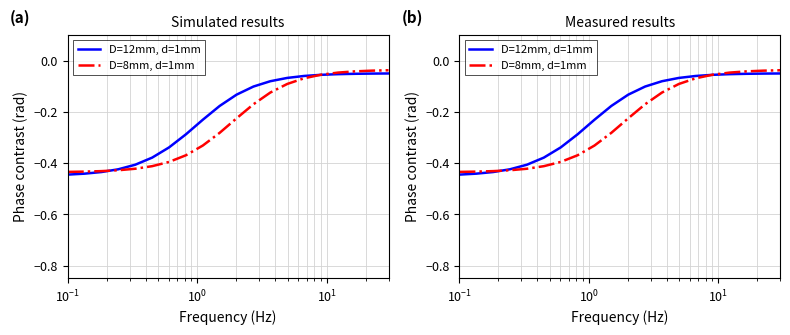

How many times do D=12mm, d=1mm and D=8mm, d=1mm cross each other?

2